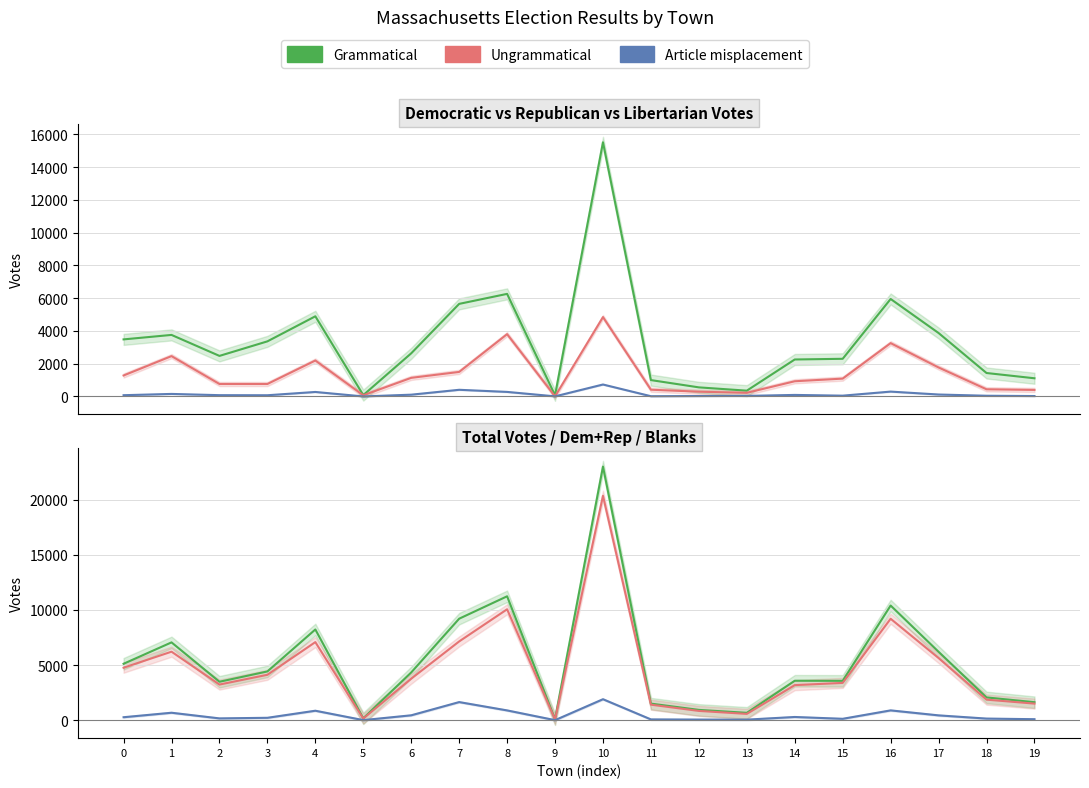

True or false: Democratic has more than 2 points higher than both neighbors.

True